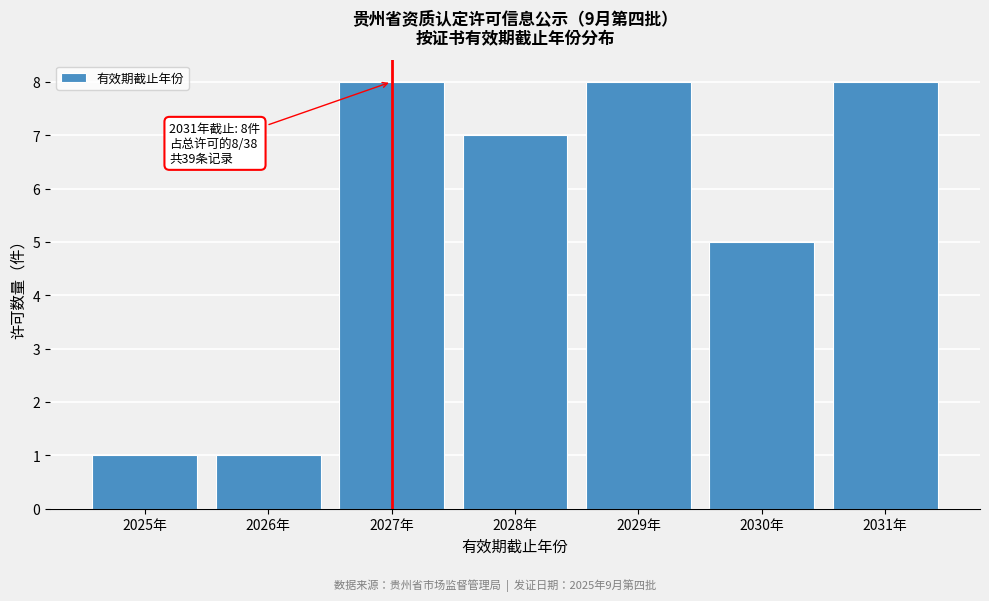

Reading left to right, transcribe all the data shown in this chart.

1	1	8	7	8	5	8